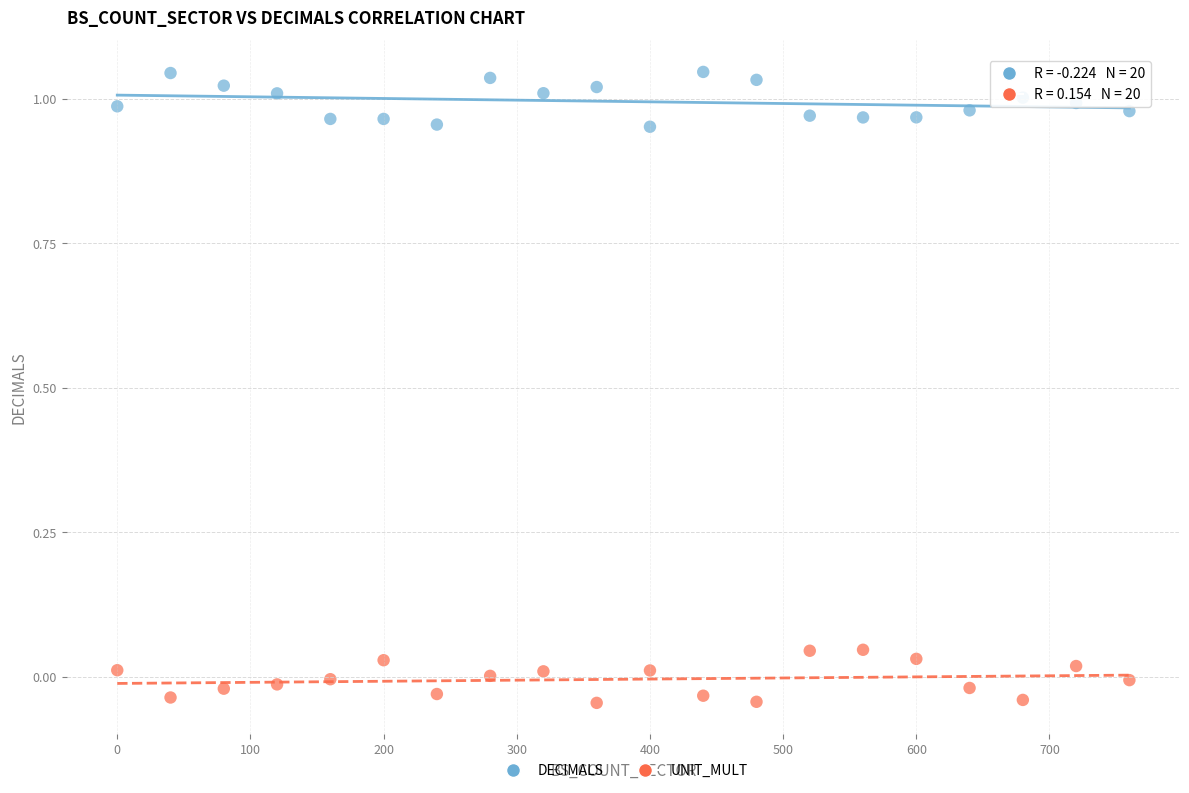

Across all data points, what is the range of Y values (max minus min)?

1.1